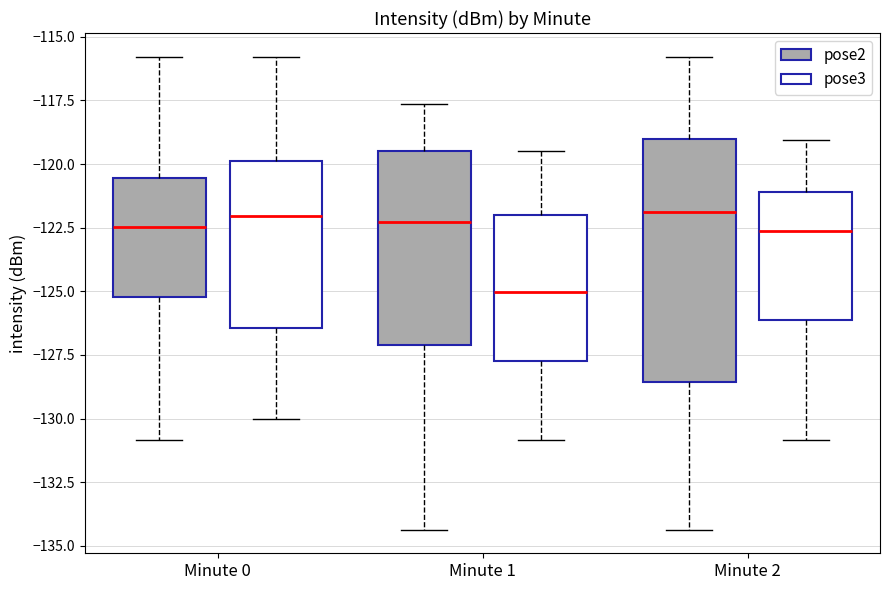

Reading left to right, read every box against the y-axis: the position of its median line, the range the box covers, and the ends of its whiskers. The values are not printed on the chart, so give them approximately, as read against the axis.

Minute 0 (pose2): median -122.5, box -125.0 to -120.5, whiskers -131.0 to -116.0
Minute 0 (pose3): median -122.0, box -126.5 to -120.0, whiskers -130.0 to -116.0
Minute 1 (pose2): median -122.5, box -127.0 to -119.5, whiskers -134.5 to -117.5
Minute 1 (pose3): median -125.0, box -127.5 to -122.0, whiskers -131.0 to -119.5
Minute 2 (pose2): median -122.0, box -128.5 to -119.0, whiskers -134.5 to -116.0
Minute 2 (pose3): median -122.5, box -126.0 to -121.0, whiskers -131.0 to -119.0